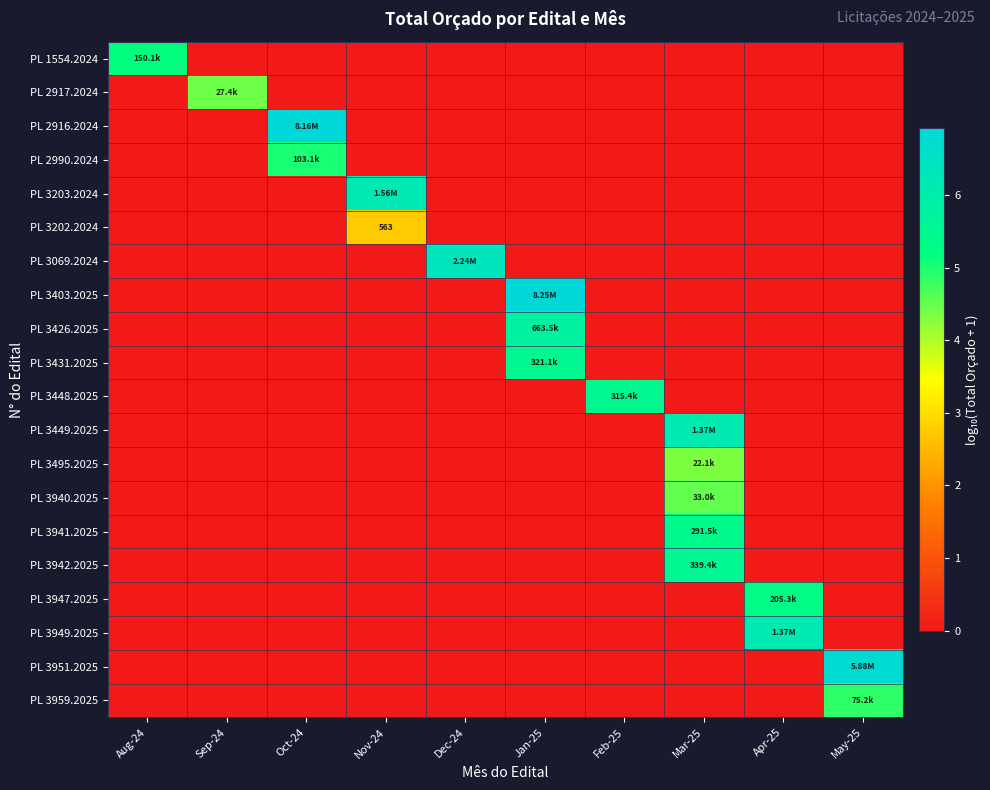

True or false: PL 3951.2025 has a value of 0.0 at Sep-24.

True